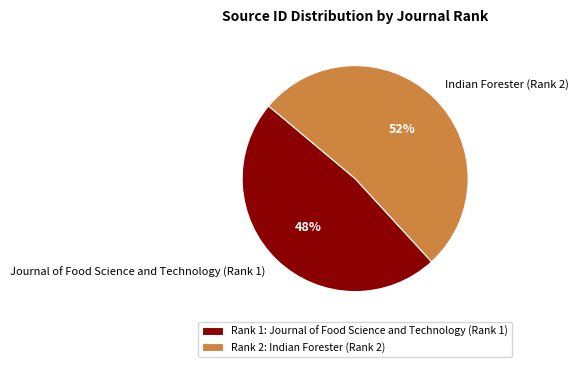

What percentage is the Journal of Food Science and Technology (Rank 1) slice, to the nearest percent?

48%